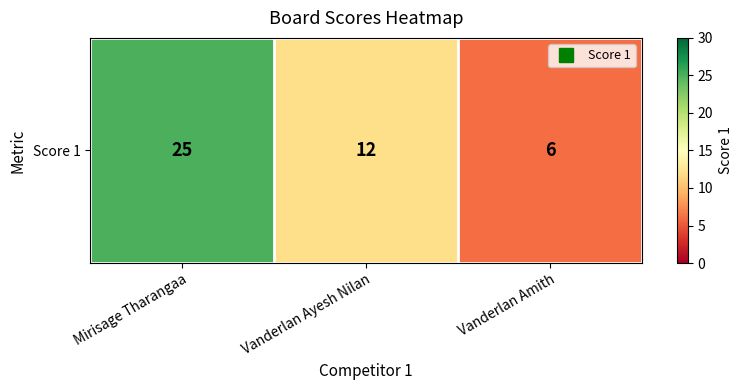

What is the greatest value displayed?

25